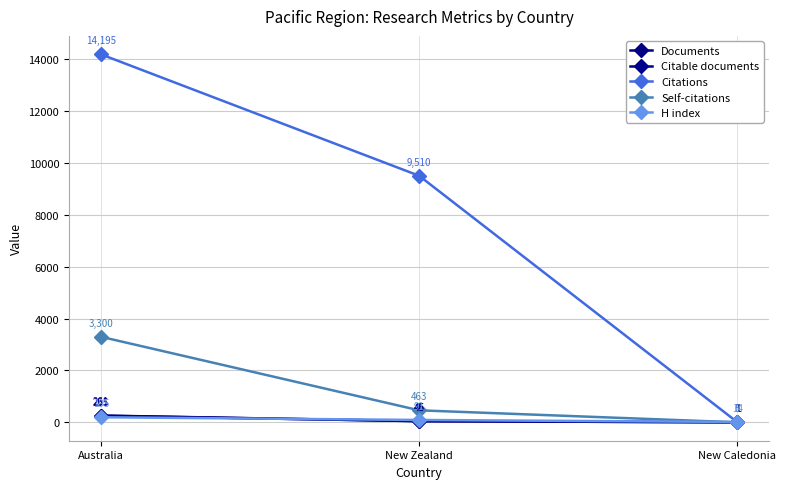

Count the number of categories in the chart.

3